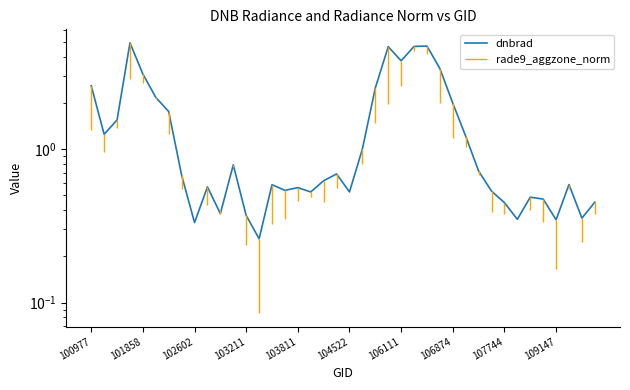

What is the difference between the maximum and minimum values?

4.7